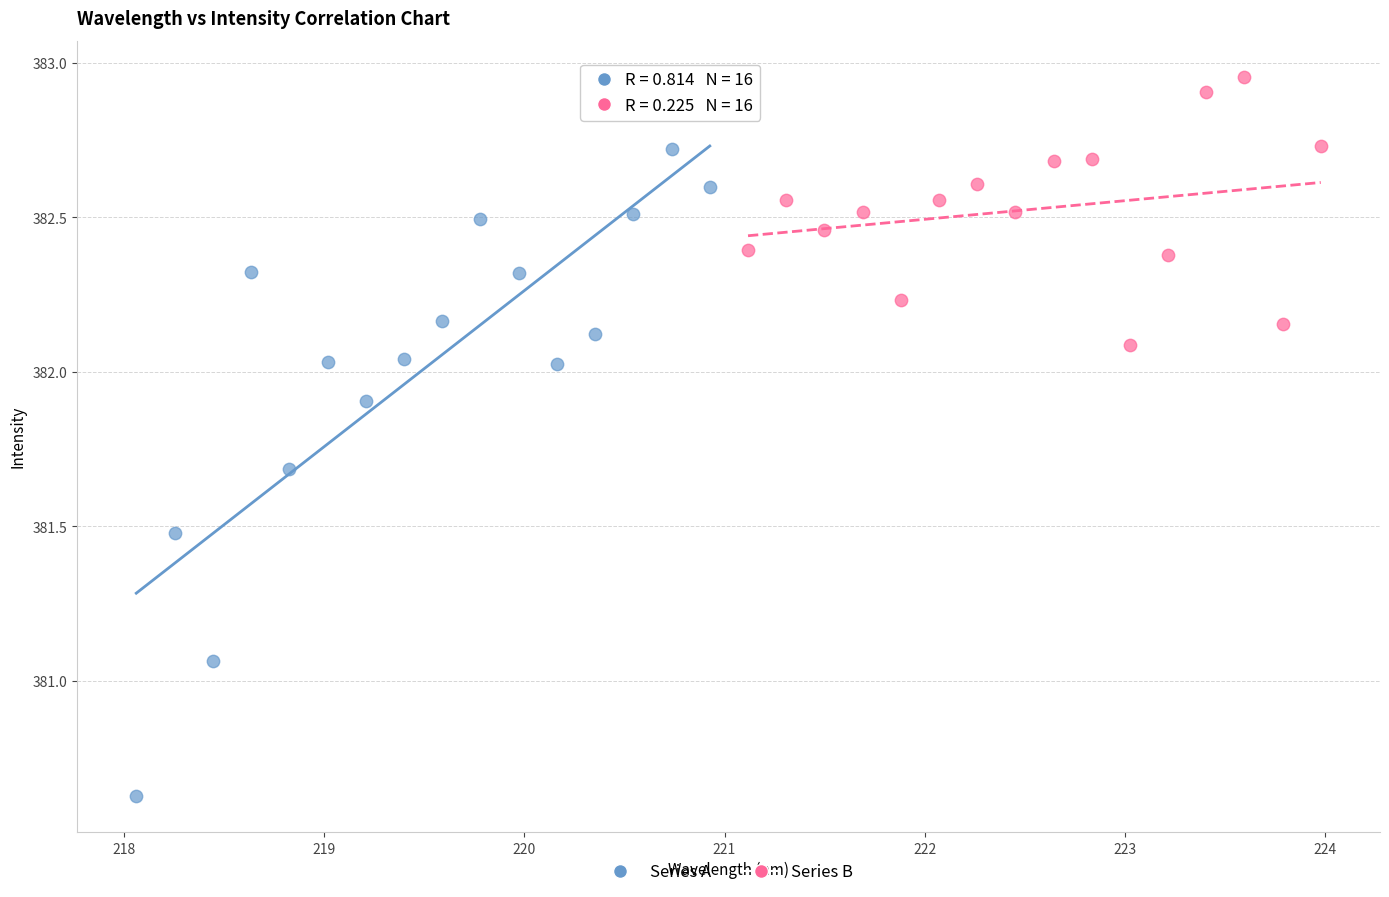

What are all the series names shown in the legend?

Series A, Series B